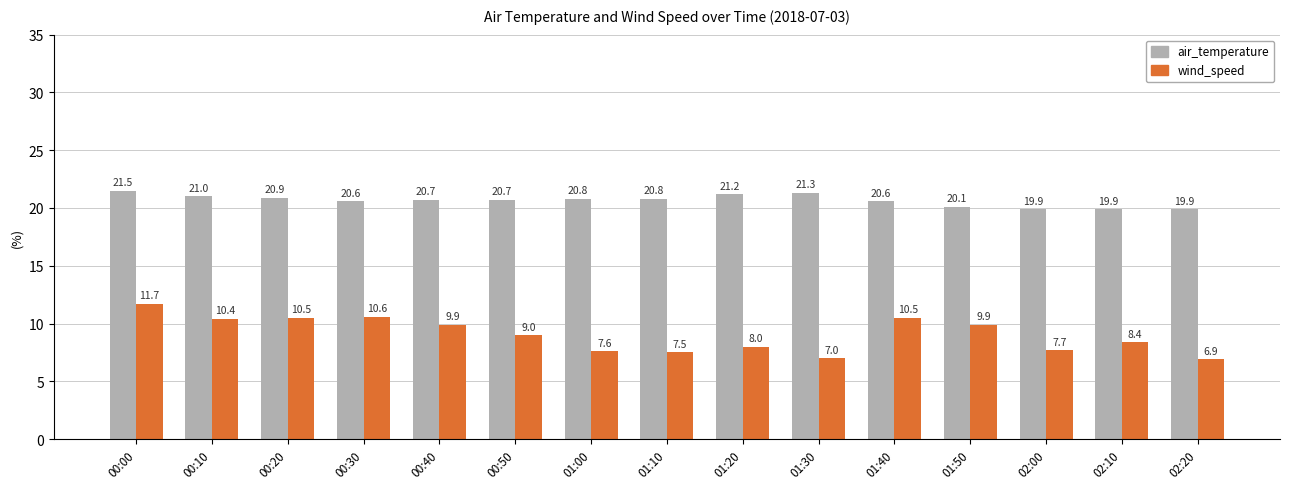

True or false: wind_speed has a value of 6.5 at 00:20.

False